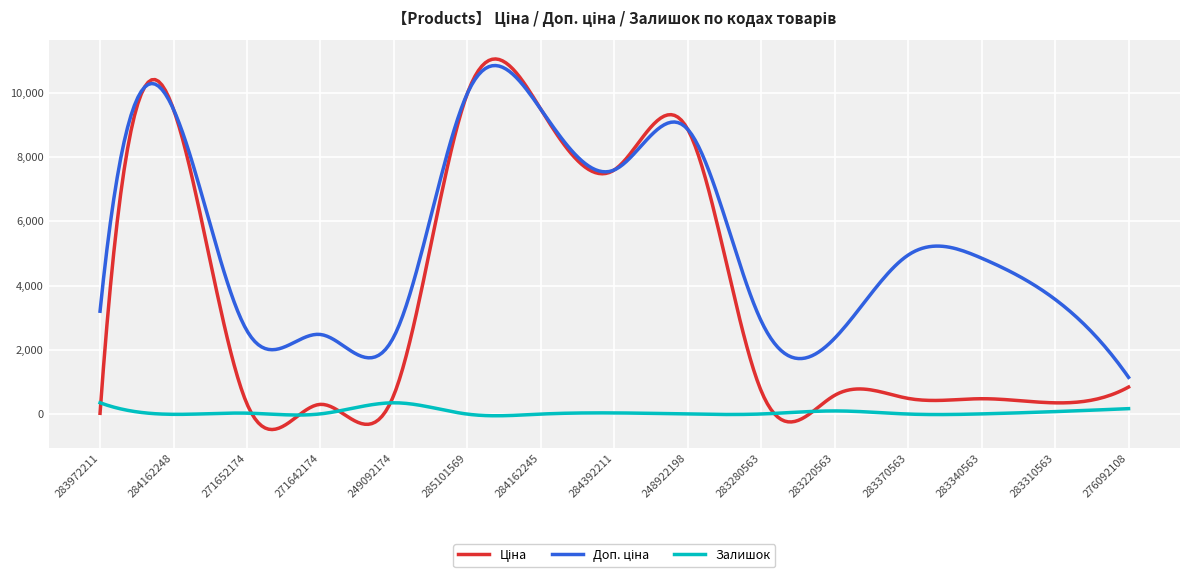

Is this an area chart (filled region under the line)?

No